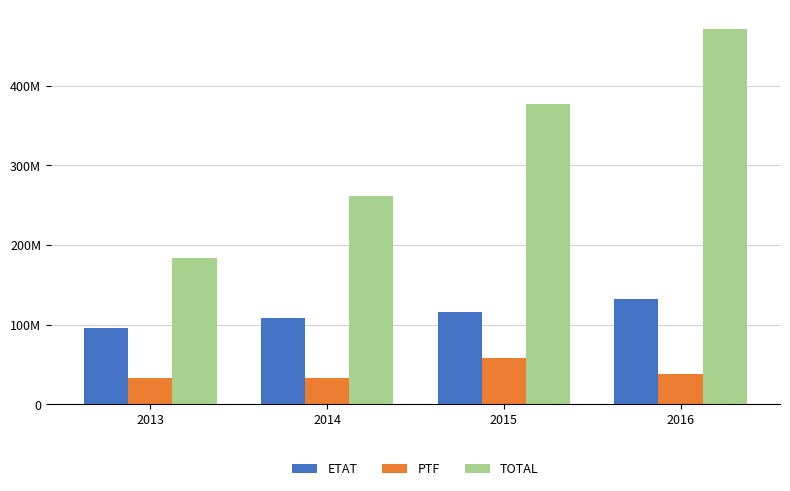

Rank the series by their average value, from highest to lowest.

TOTAL, ETAT, PTF